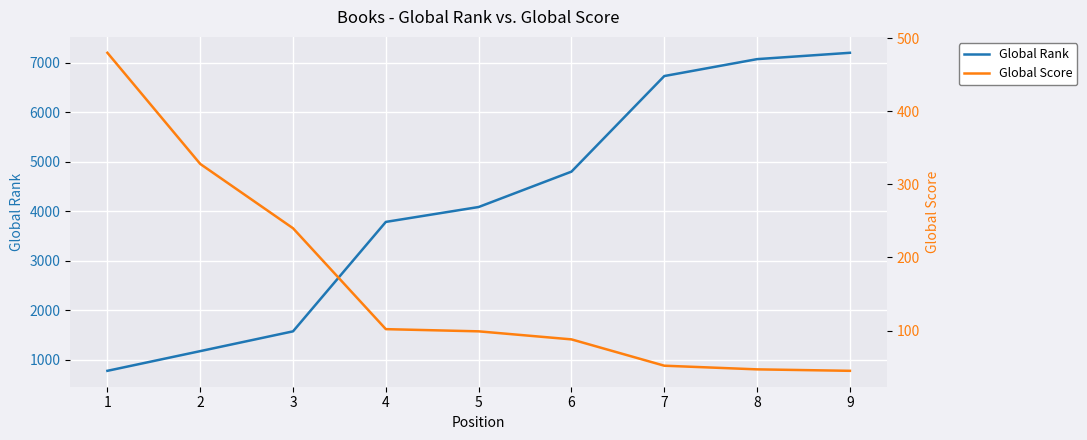

At which category is the sum across all series the highest?

9